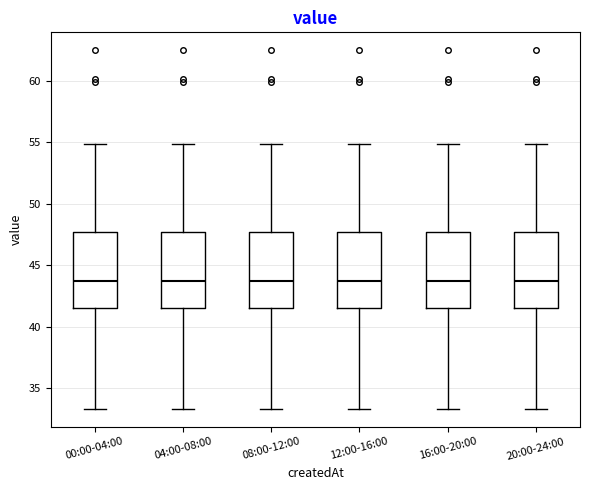

Reading left to right, transcribe this box plot: for each box, give where its median line is, the range the box spans, and where its two whiskers end, as read against the y-axis. The values are not printed on the chart, so give them approximately, as read against the axis.

00:00-04:00: median 44.0, box 41.5 to 47.5, whiskers 33.5 to 55.0
04:00-08:00: median 44.0, box 41.5 to 47.5, whiskers 33.5 to 55.0
08:00-12:00: median 44.0, box 41.5 to 47.5, whiskers 33.5 to 55.0
12:00-16:00: median 44.0, box 41.5 to 47.5, whiskers 33.5 to 55.0
16:00-20:00: median 44.0, box 41.5 to 47.5, whiskers 33.5 to 55.0
20:00-24:00: median 44.0, box 41.5 to 47.5, whiskers 33.5 to 55.0